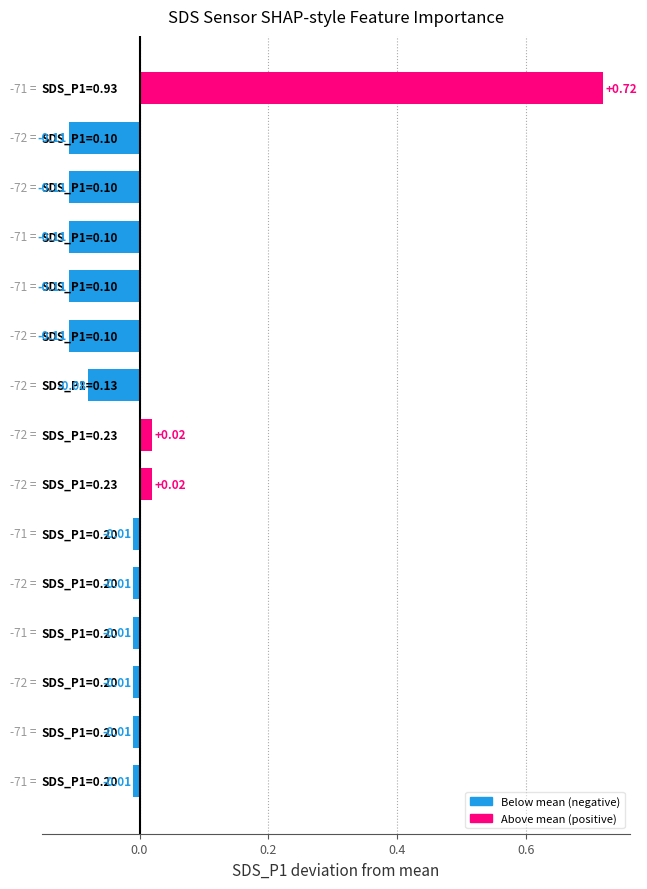

What is the difference between the maximum and minimum values?

0.8